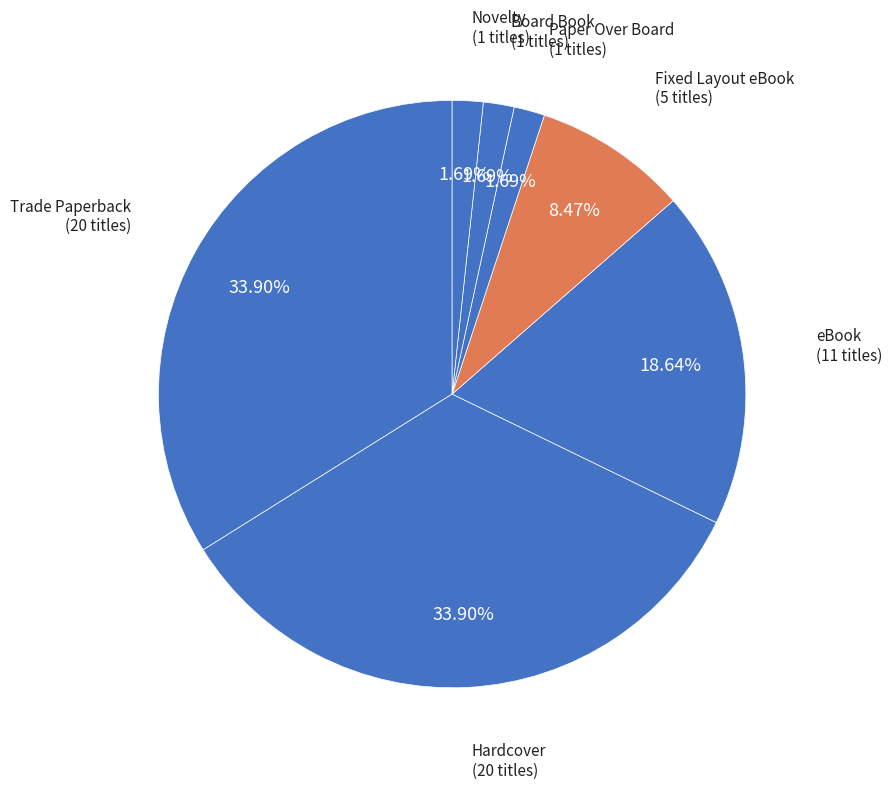

Count the number of slices in the pie.

7